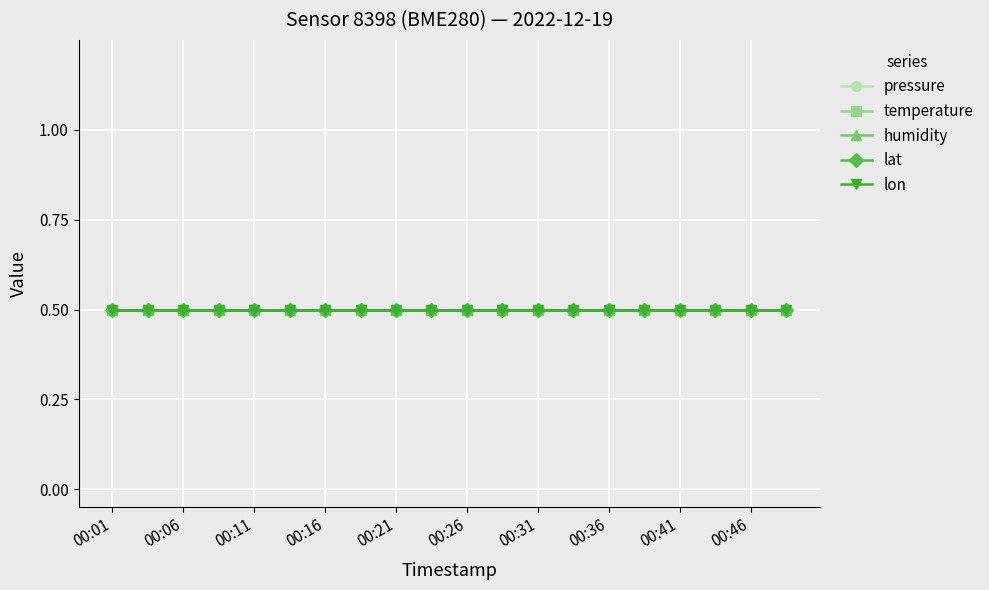

Is the value of temperature at 00:36 greater than the value of humidity at 00:01?

No